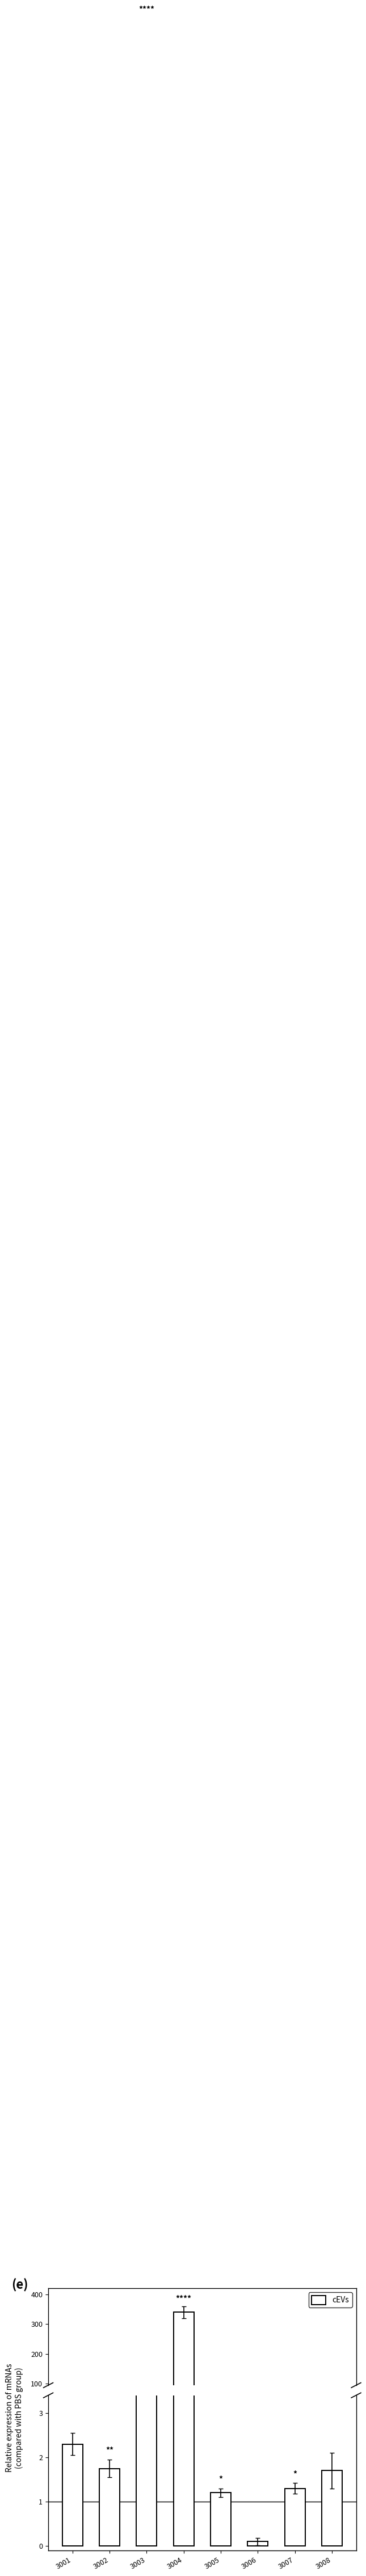

Reading left to right, list all the values displayed in this chart.

2.3	1.8	52.0	340.0	1.2	0.1	1.3	1.7